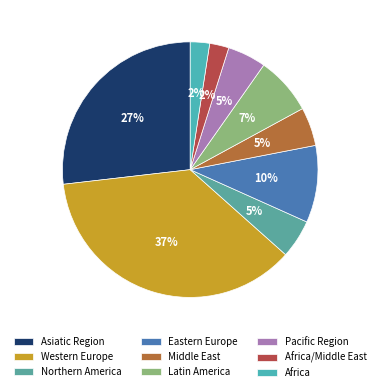

Is it true that Northern America is 5% of the pie?

True